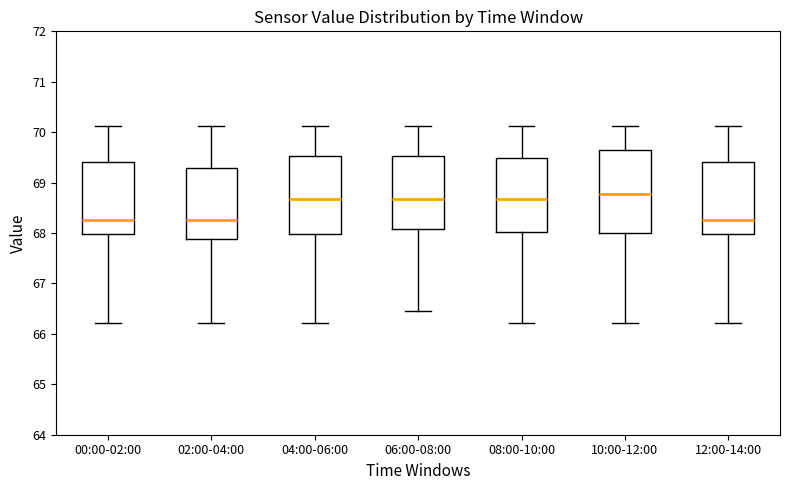

Where is the lower edge of the box for 06:00-08:00 on the y-axis? The values are not printed on the chart, so give them approximately, as read against the axis.

68.1